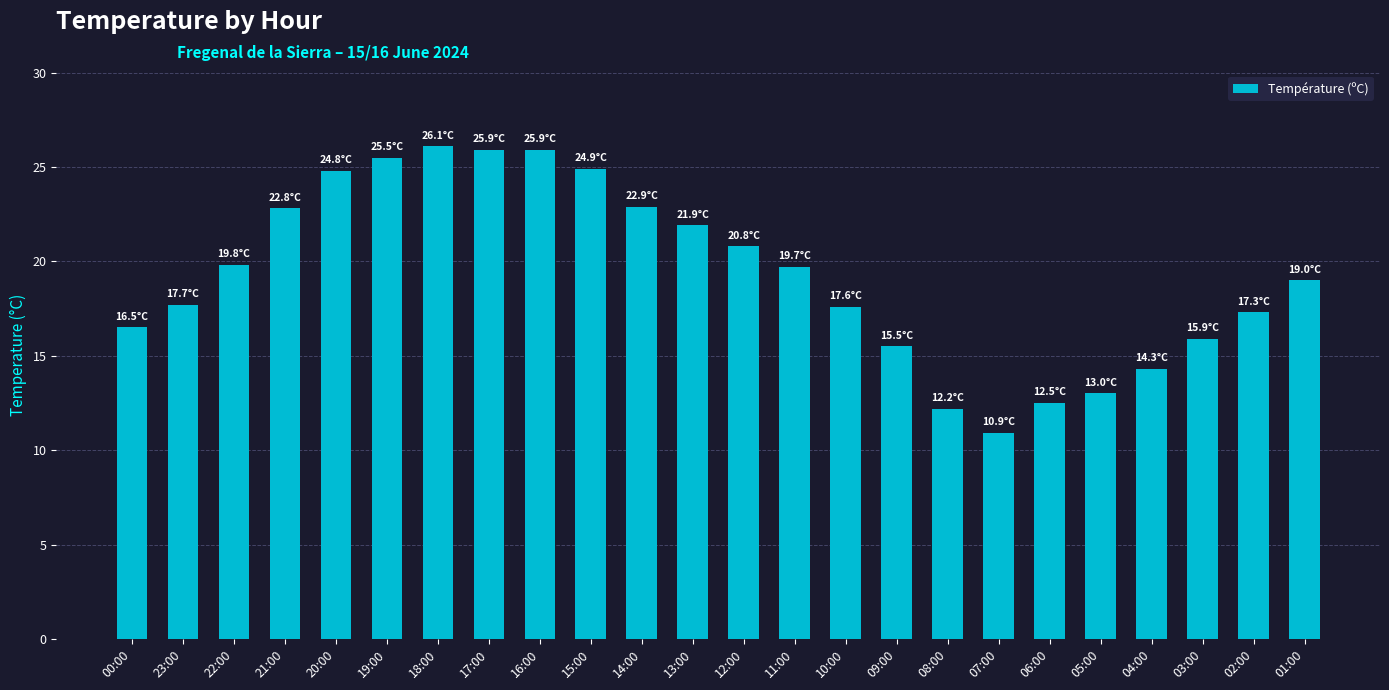

Is it true that the value at 00:00 is 8.8?

False